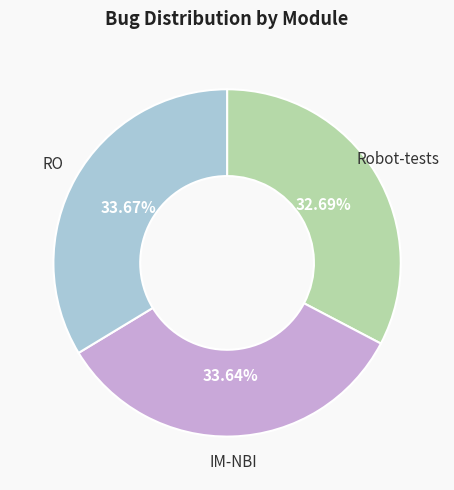

What is the smallest slice in the pie chart?

Robot-tests